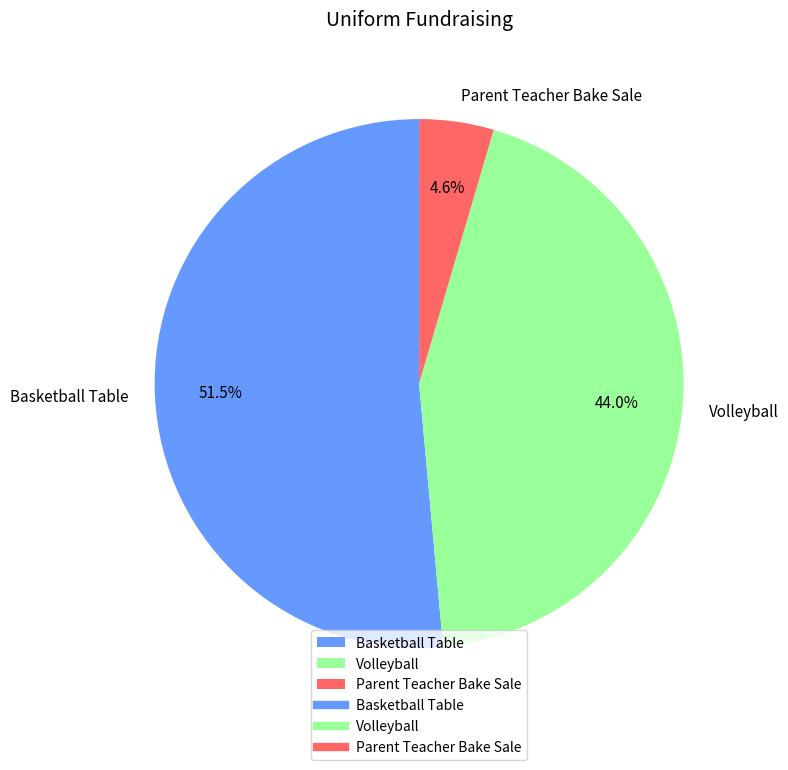

Rank the categories by value from highest to lowest.

Basketball Table, Volleyball, Parent Teacher Bake Sale